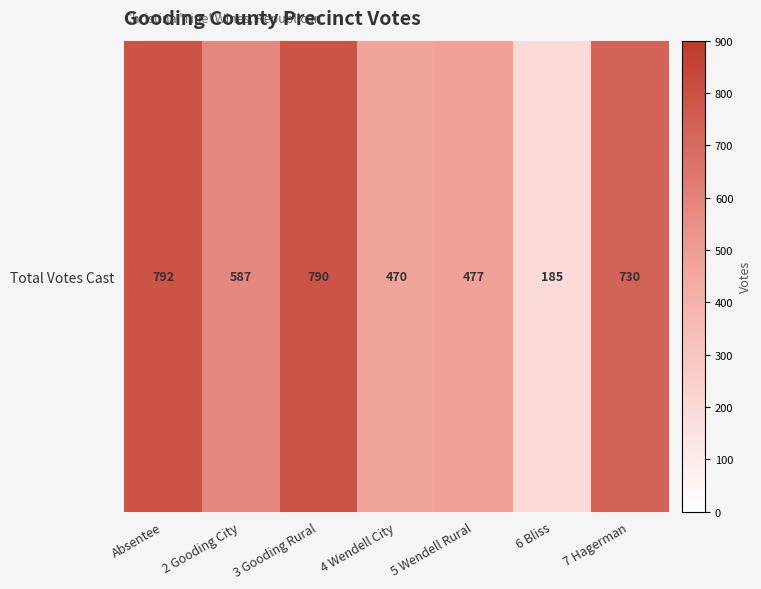

The chart shows a value of 267 at 7 Hagerman. True or false?

False